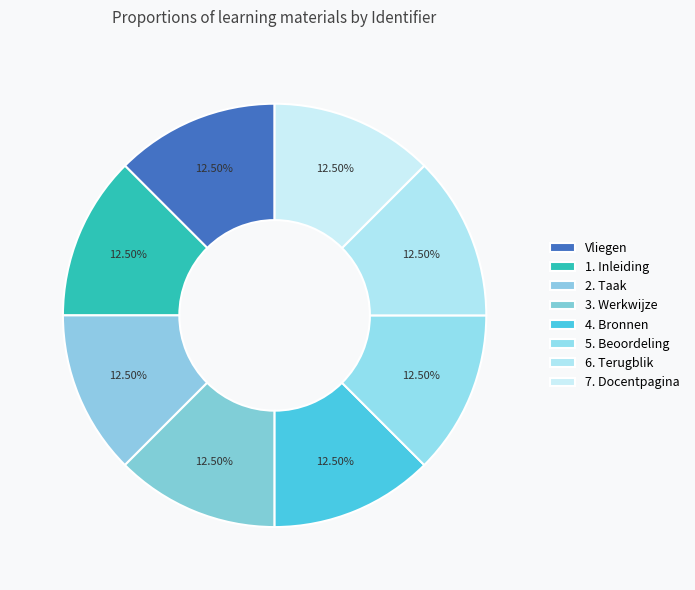

How many slices are in this pie chart?

8